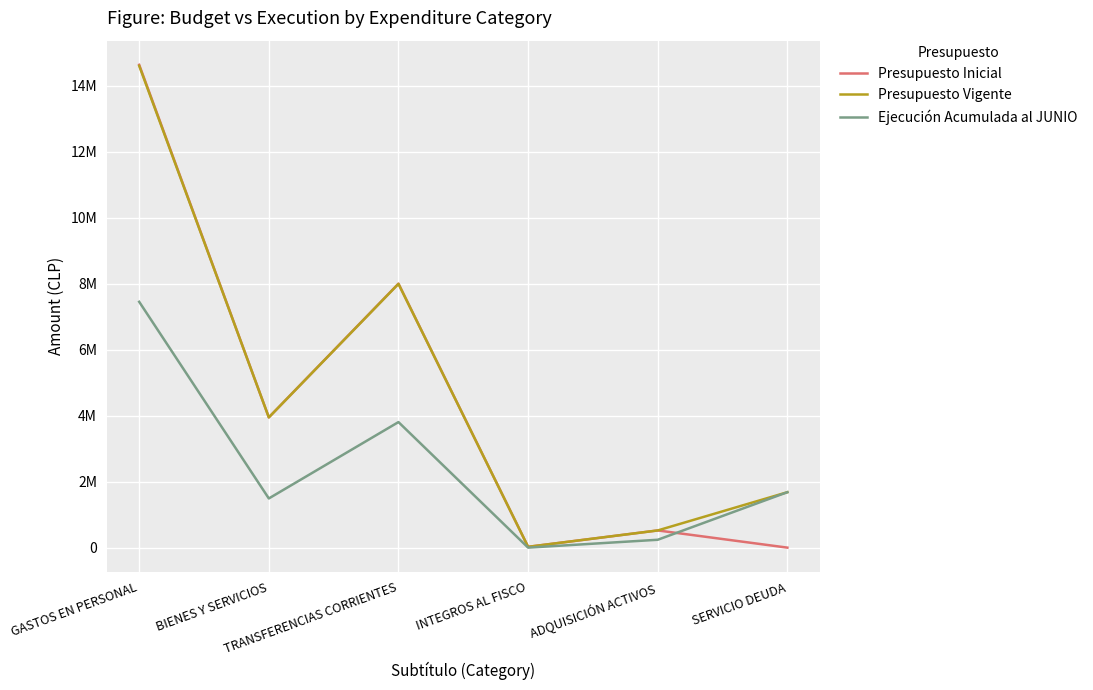

At which category does Ejecución Acumulada al JUNIO reach its first local valley?

BIENES Y SERVICIOS